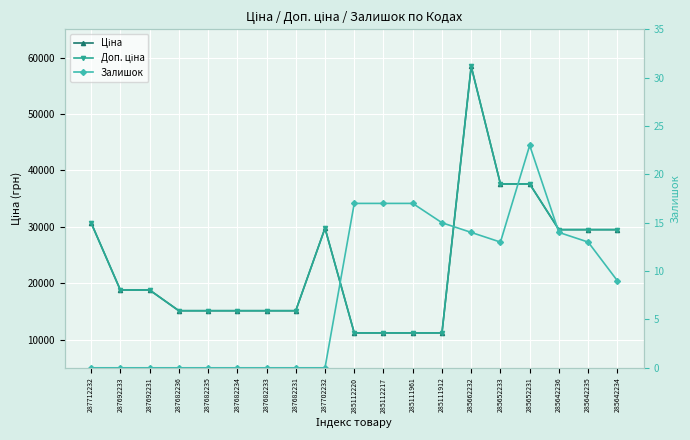

Count the number of data series in this chart.

3